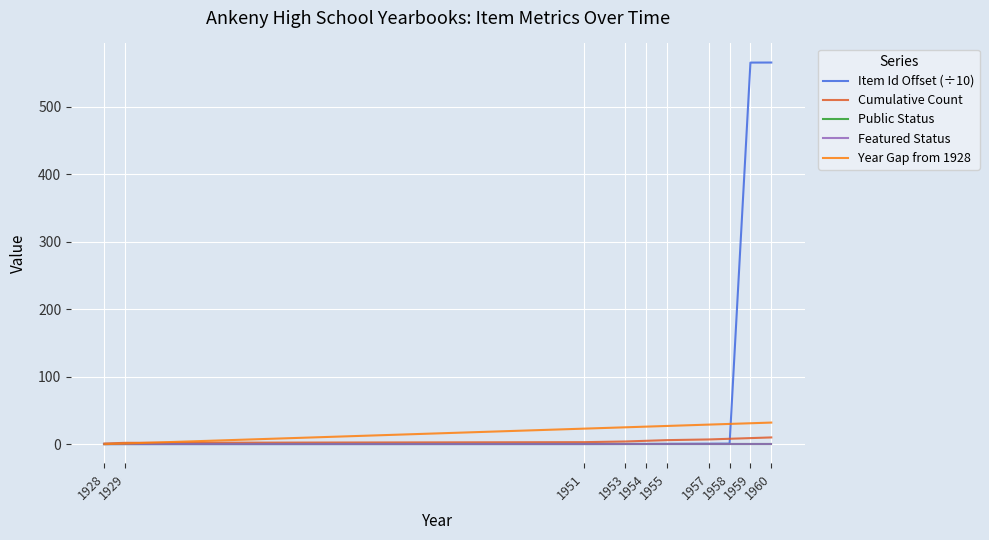

Read the Cumulative Count value at 1954.

5.0